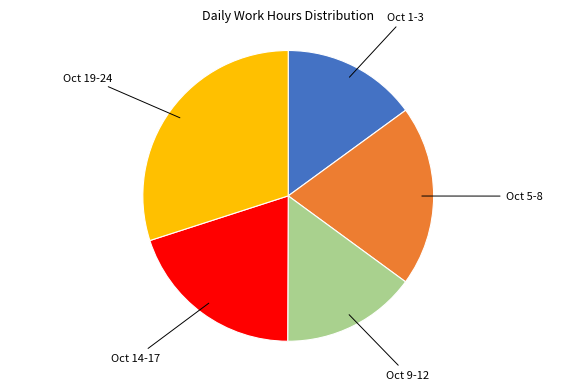

Is there any slice that represents more than half of the pie?

No